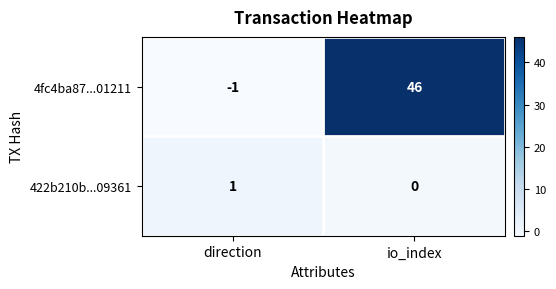

At which category is the sum across all series the highest?

io_index